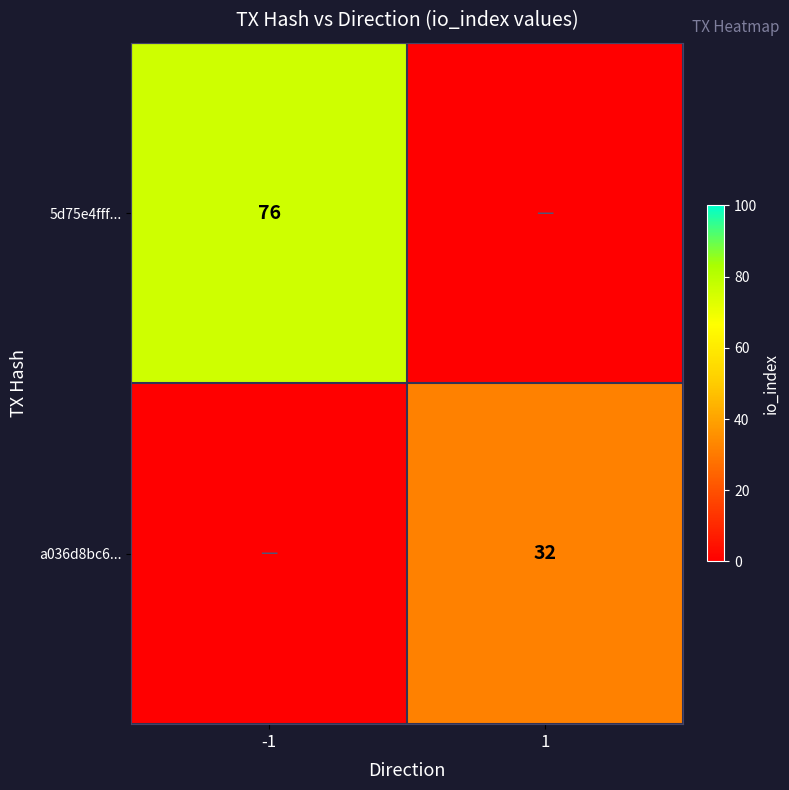

The 5d75e4fff... series shows 76 at -1. True or false?

True